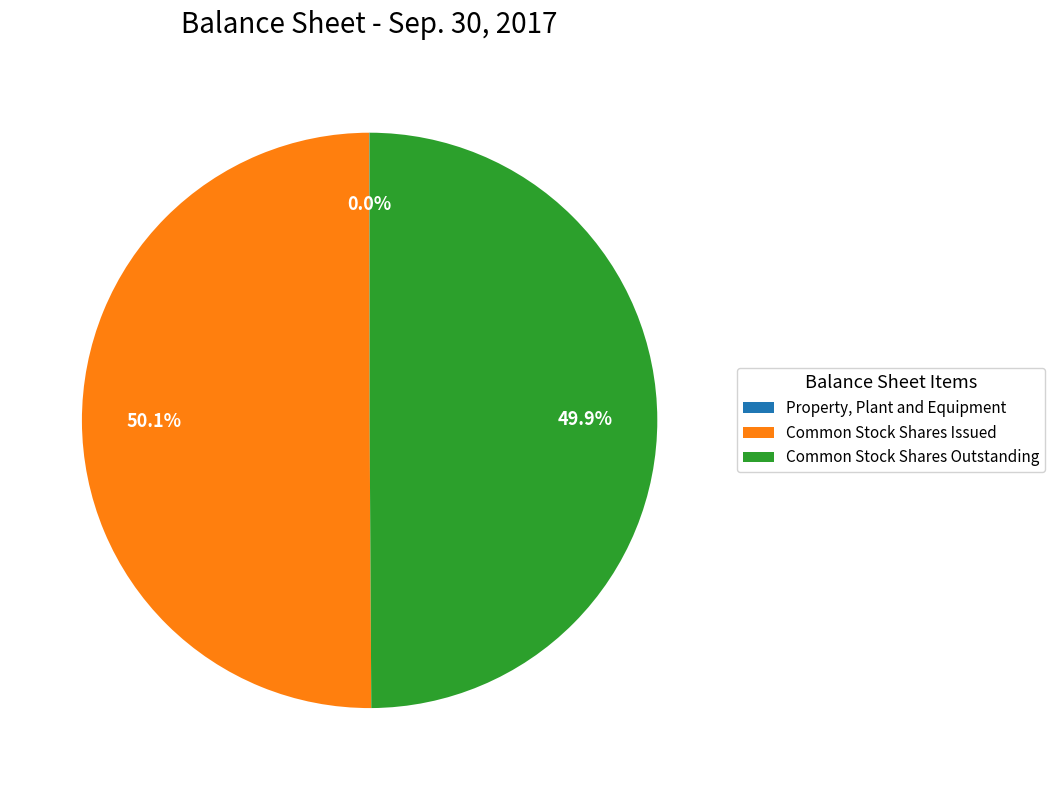

What percentage is the Common Stock Shares Outstanding slice, to the nearest percent?

50%